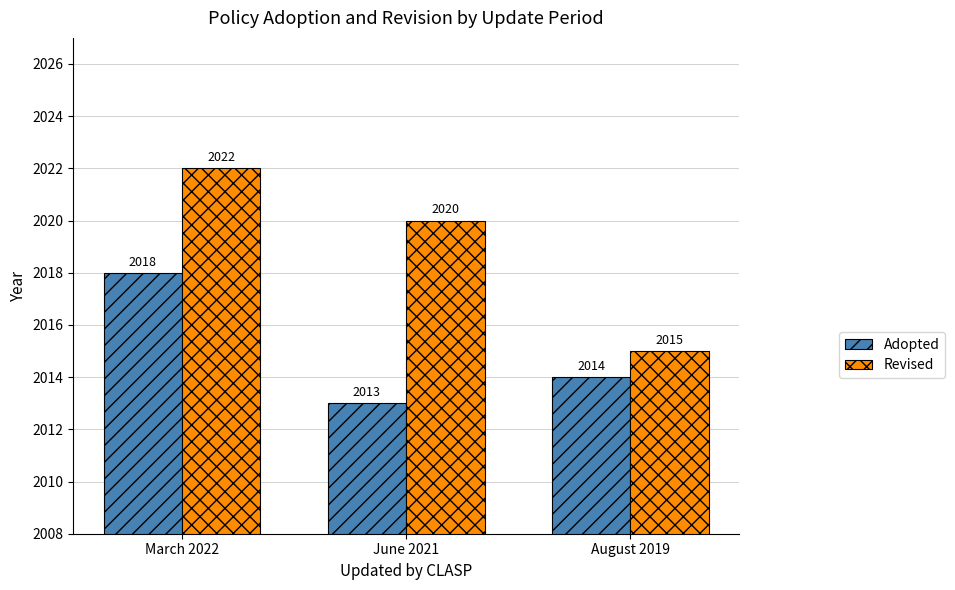

Reading left to right, extract all data points from this chart.

Adopted: 2018	2013	2014
Revised: 2022	2020	2015